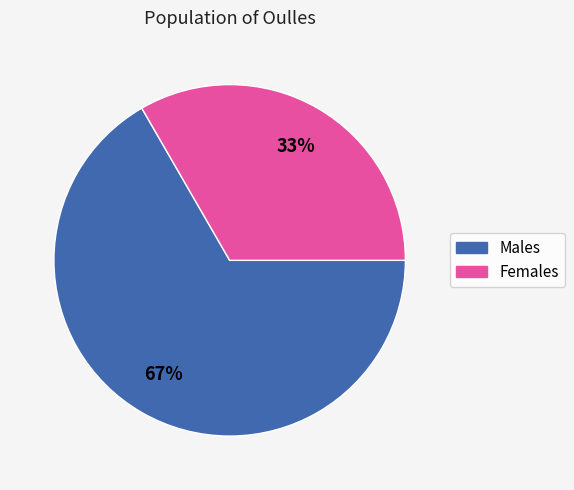

To the nearest percent, what is the average slice percentage?

50%